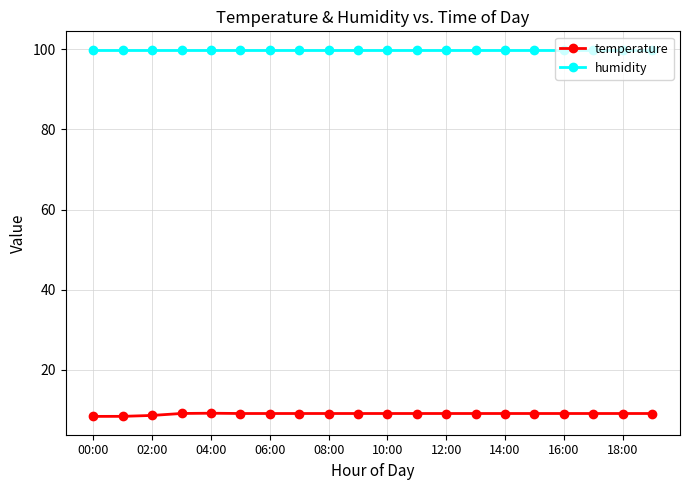

What is the average value of the humidity series?

99.9